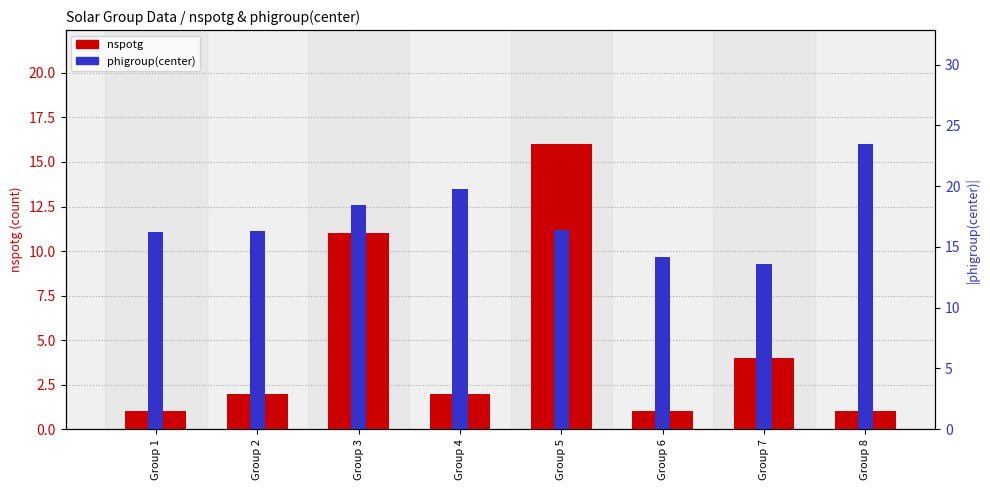

Where is nspotg nearest to the value 8?

Group 3